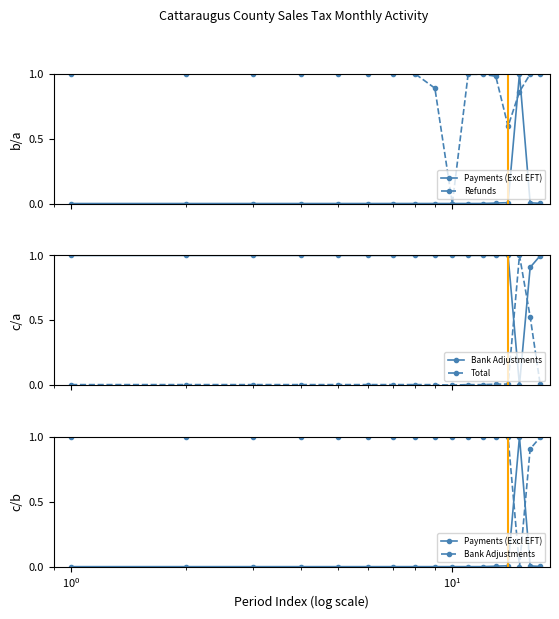

How many intersections are there between Bank Adjustments and Payments (Excl EFT)?

2